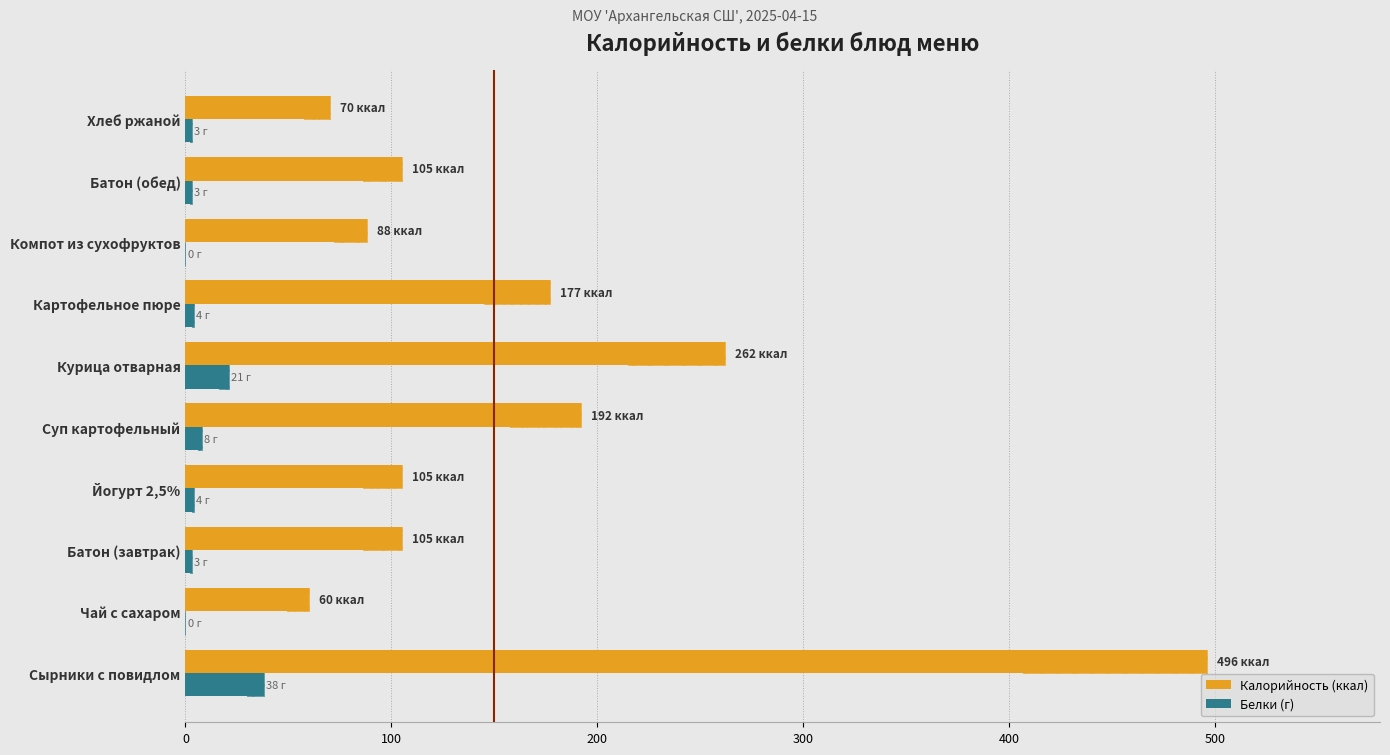

List the series in order of their peak value, lowest first.

Белки, Калорийность